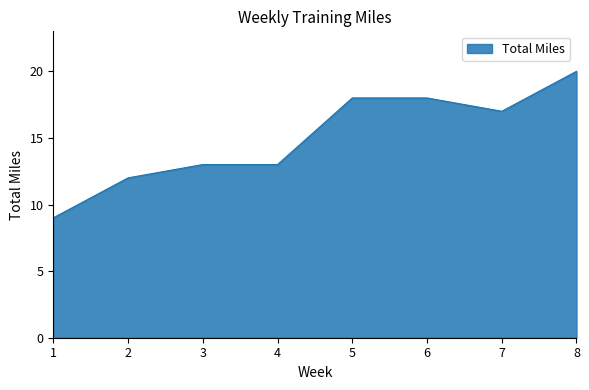

The value at 7 is 29. True or false?

False